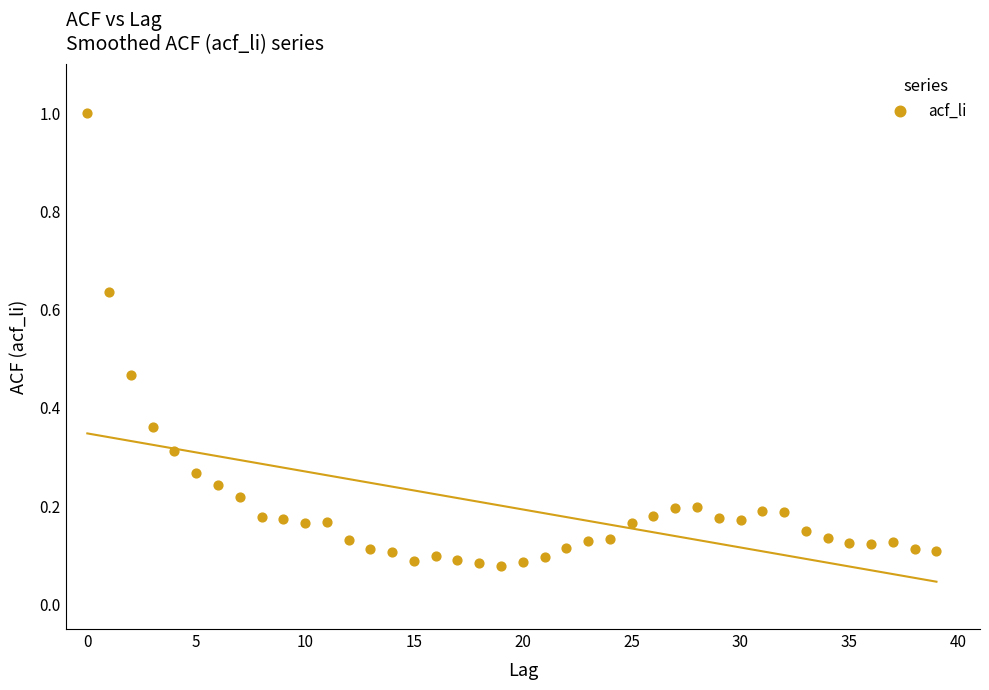

What is the range of Y values (max minus min)?

0.9